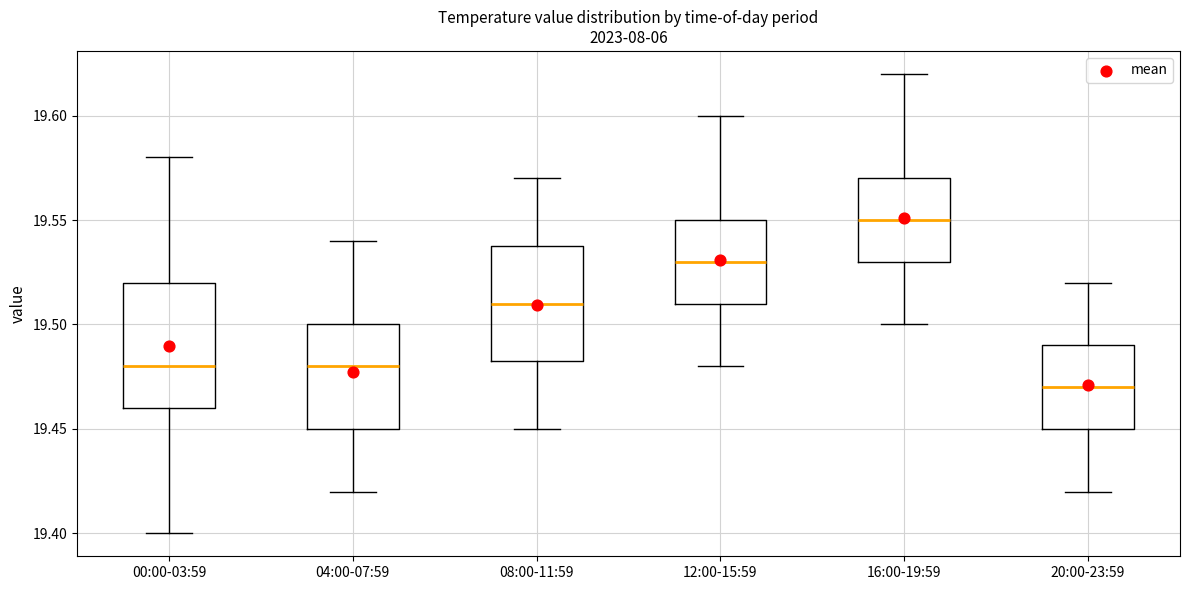

Where does the median line of the box for 08:00-11:59 sit on the y-axis? The values are not printed on the chart, so give them approximately, as read against the axis.

19.510